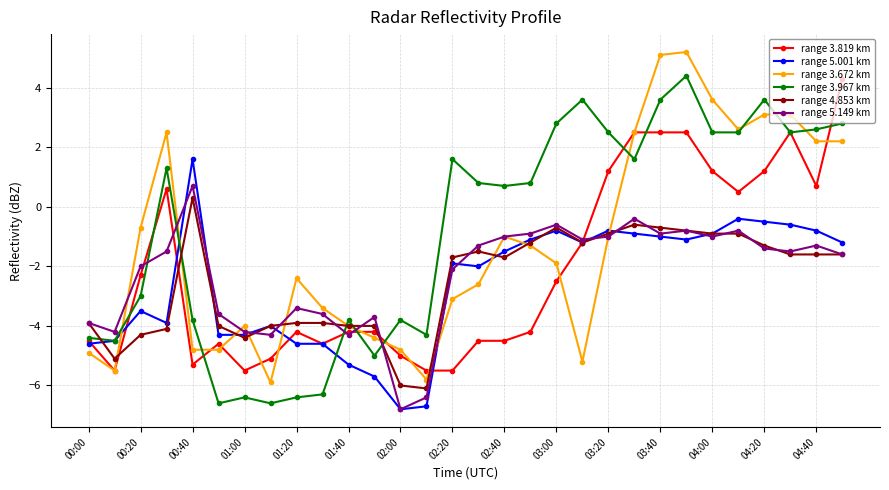

What is the sum of all range 5.001 km values?

-77.9